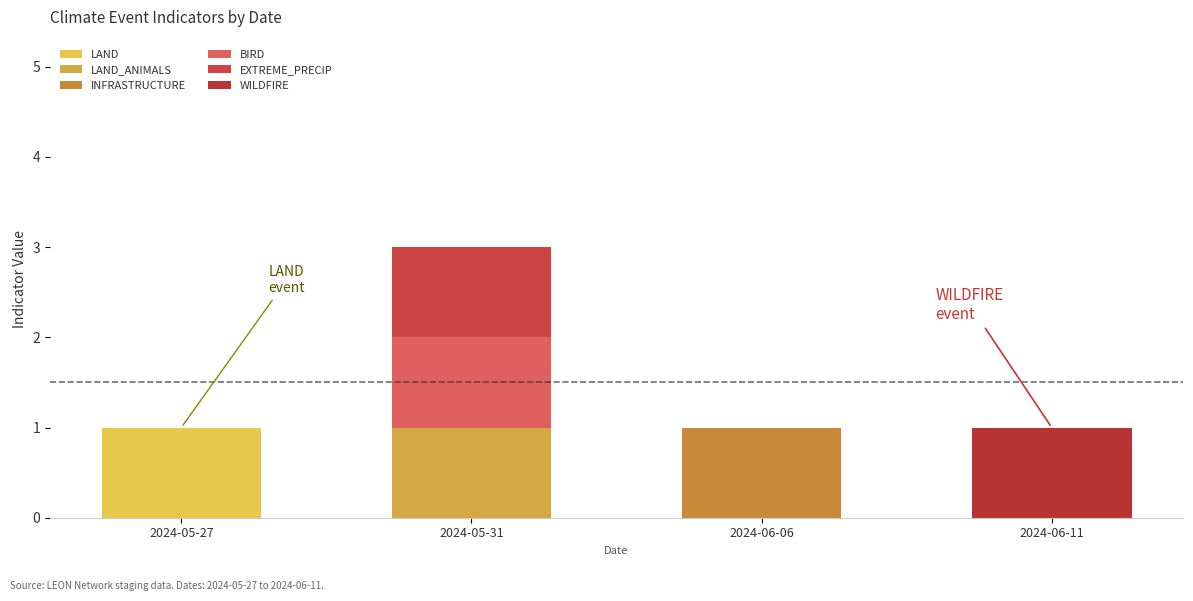

What is the label of the 2nd bar from the left?

2024-05-31